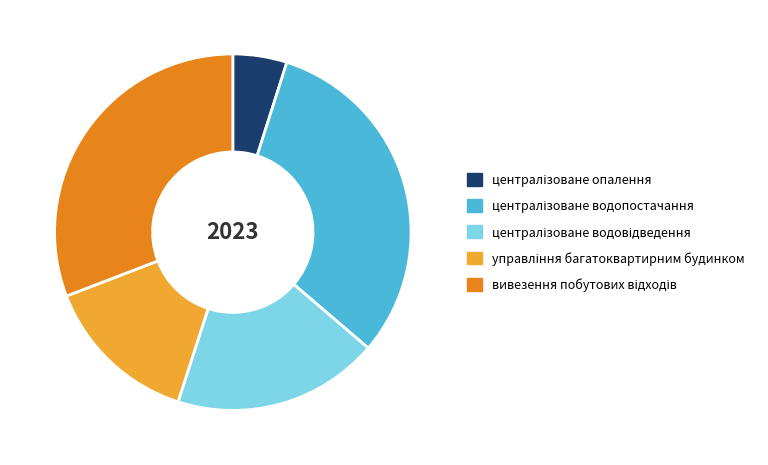

Does any single category account for the majority?

No